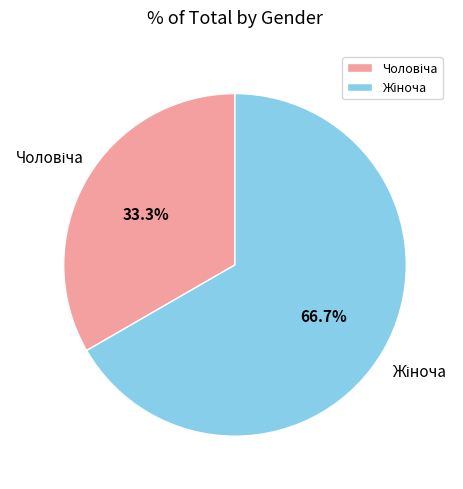

Is there a majority slice in this chart?

Yes